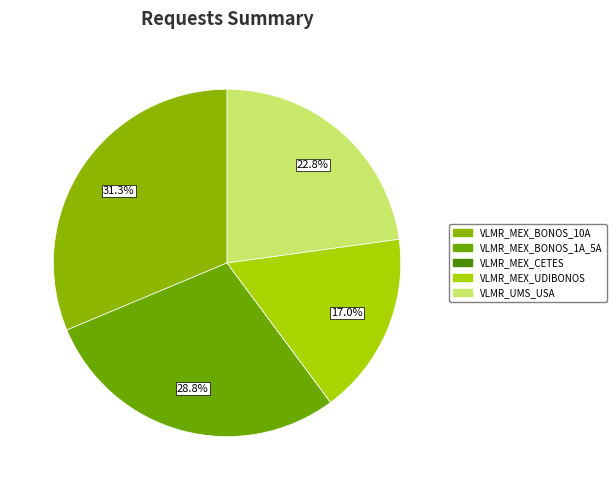

What is the change in value from VLMR_MEX_CETES to VLMR_UMS_USA?

+5.2